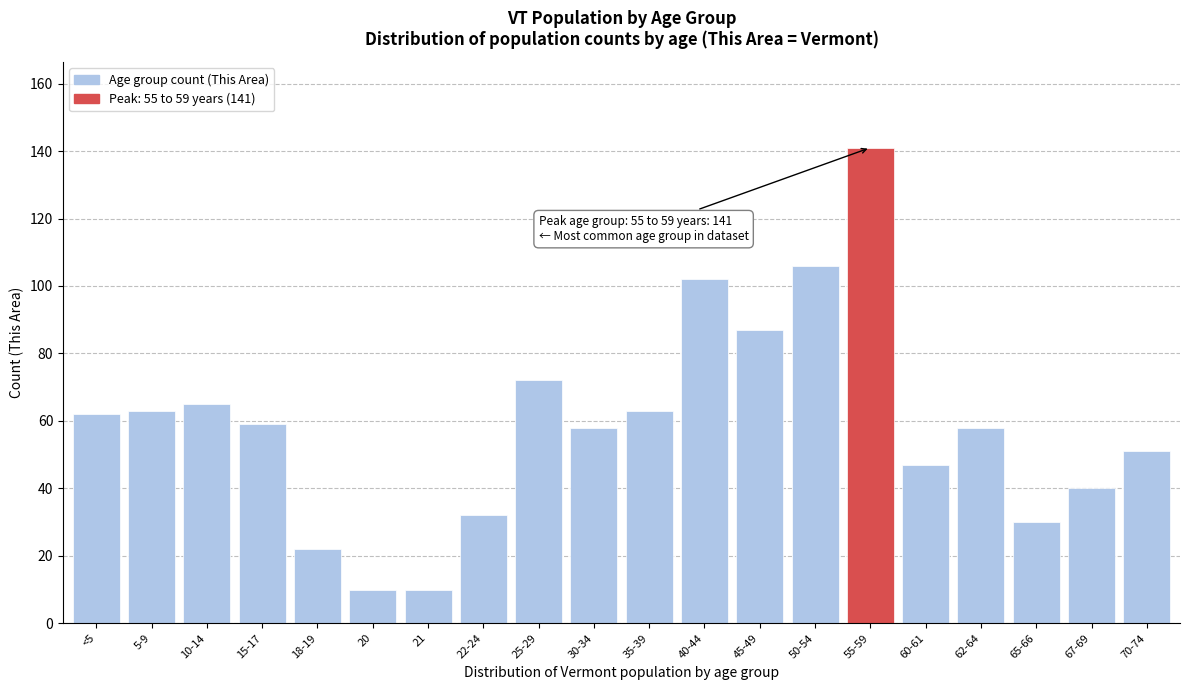

Reading right to left, extract all data points from this chart.

70-74=51	67-69=40	65-66=30	62-64=58	60-61=47	55-59=141	50-54=106	45-49=87	40-44=102	35-39=63	30-34=58	25-29=72	22-24=32	21=10	20=10	18-19=22	15-17=59	10-14=65	5-9=63	<5=62